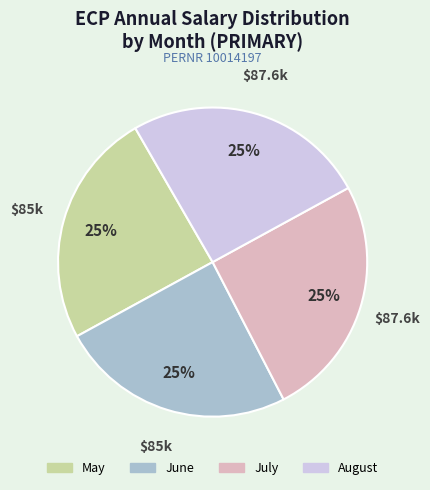

How many segments does this pie chart have?

4